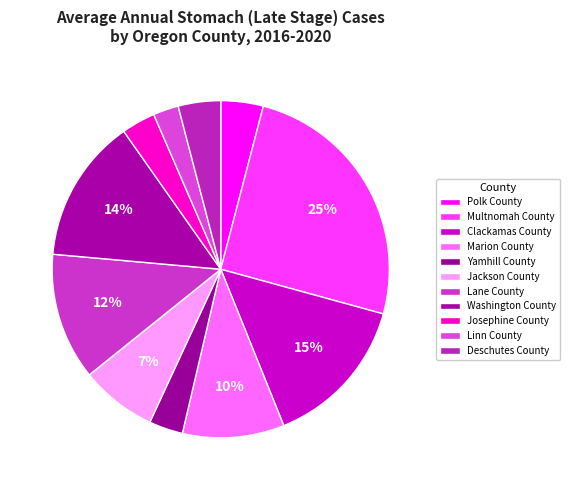

How many segments does this pie chart have?

11